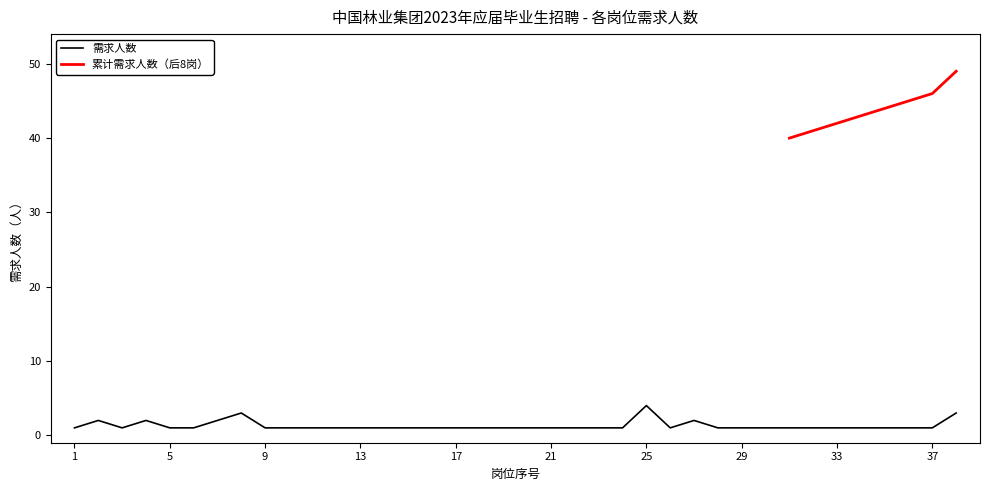

What is the value of the 38th point from the left?

3